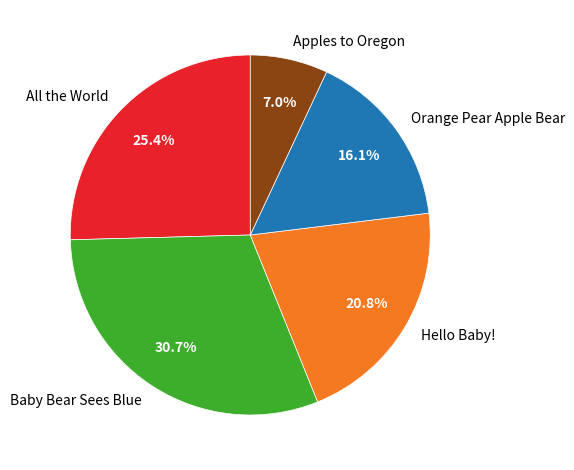

Count the number of slices in the pie.

5